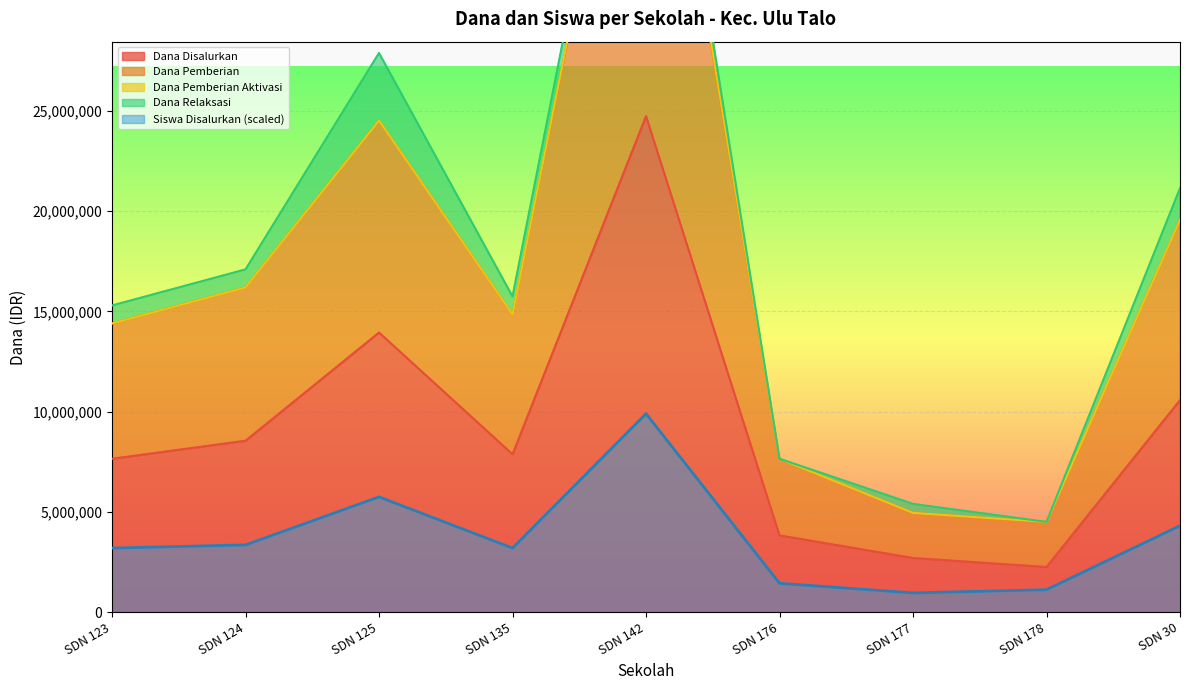

The value of Dana Disalurkan at SDN 135 is 4885599.2. True or false?

False